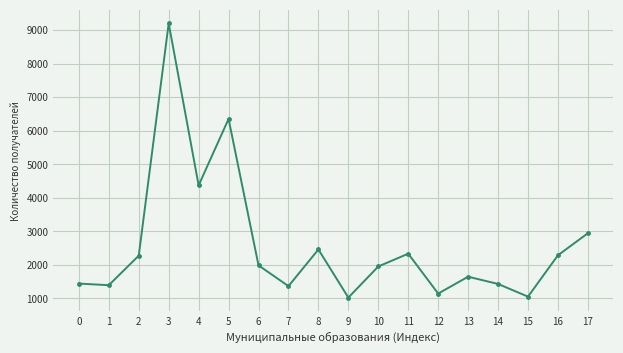

Does the chart have visible grid lines?

Yes